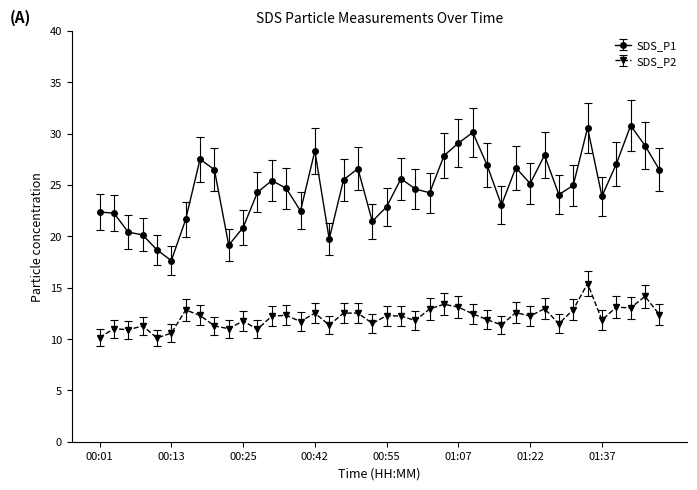

What is the difference between the maximum and minimum values in the SDS_P2 series?

5.3